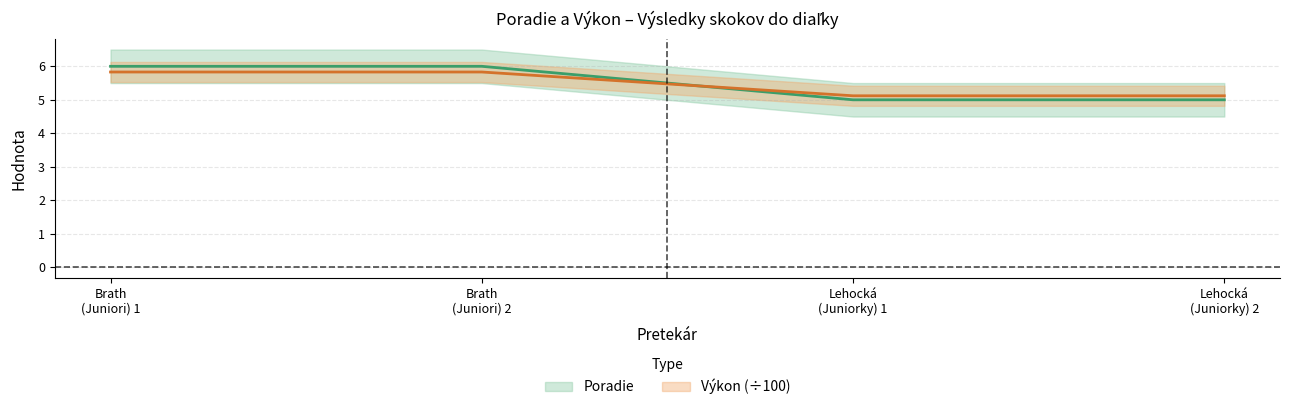

Which series has the largest range (max minus min)?

Poradie